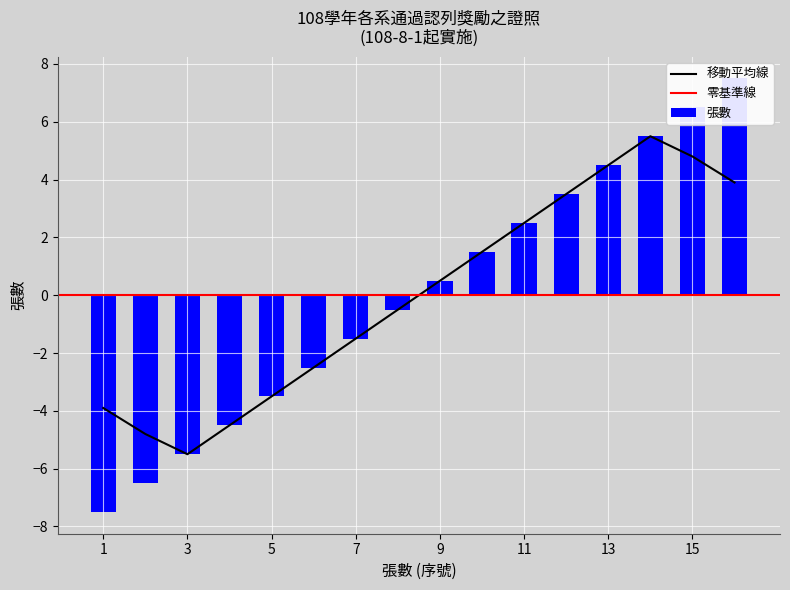

Is it true that the value at 9 is 0.5?

True